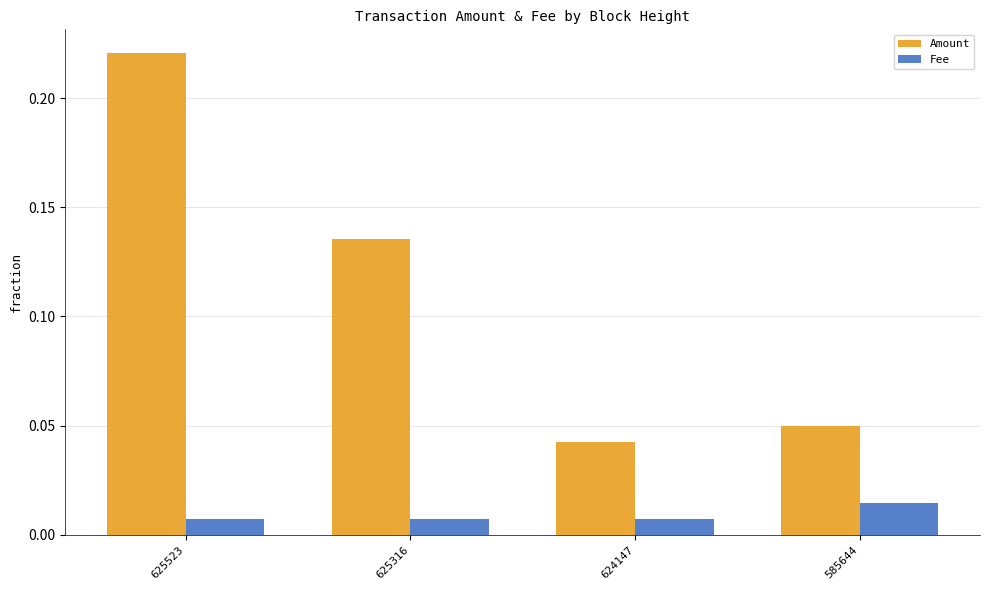

At which label is Amount closest to 0?

624147